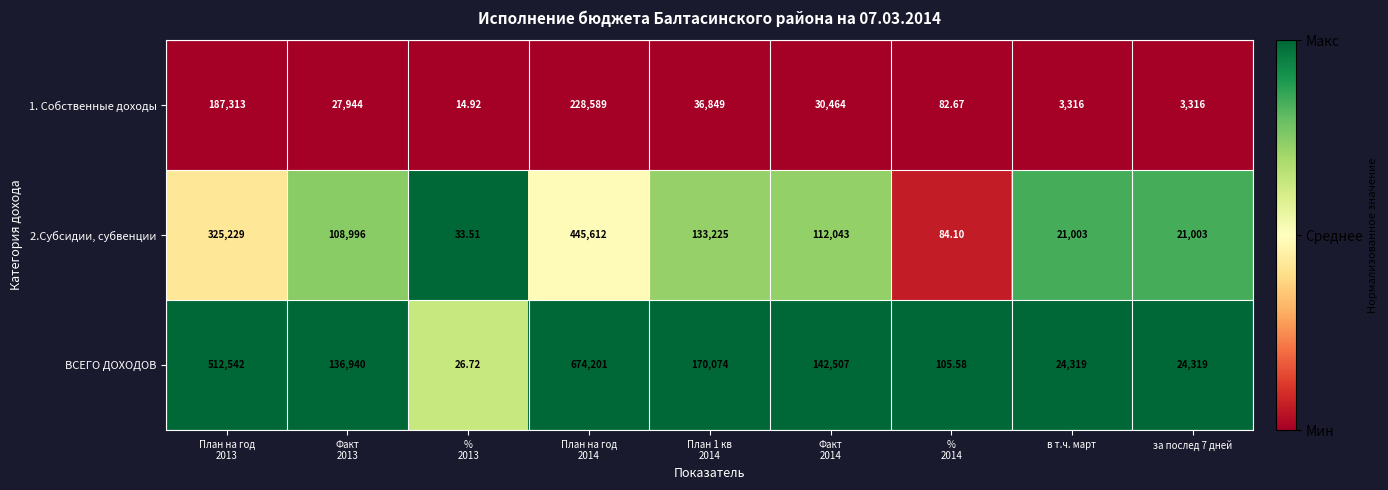

Which series has the largest total across all categories?

ВСЕГО ДОХОДОВ